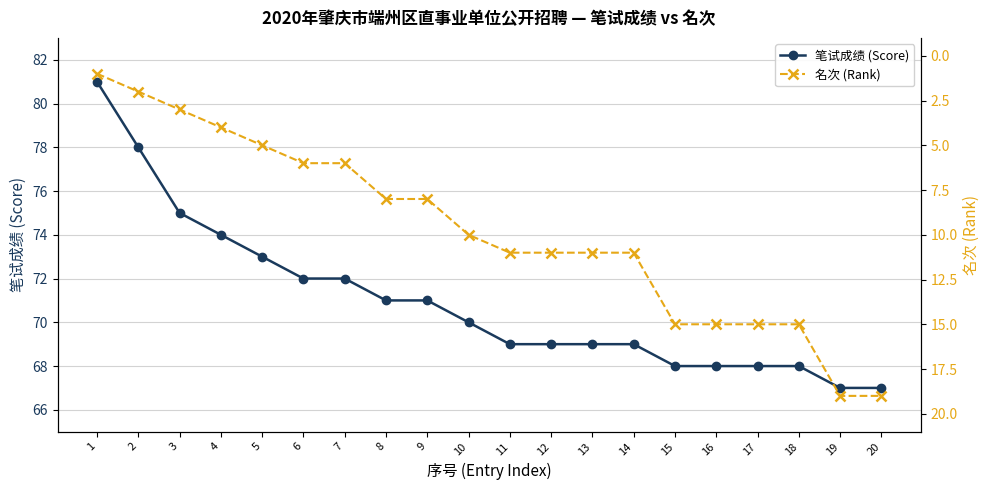

True or false: 名次 (Rank) has more than 1 interior local peaks.

False